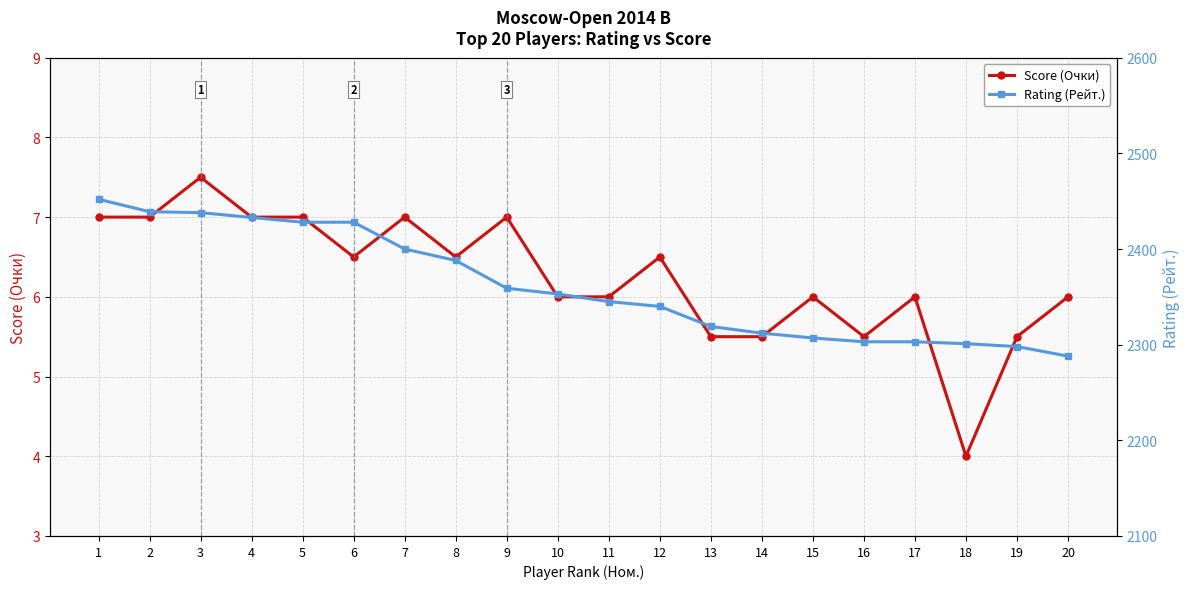

What is the value of the Score (Очки) point at the 8th from the left?

6.5